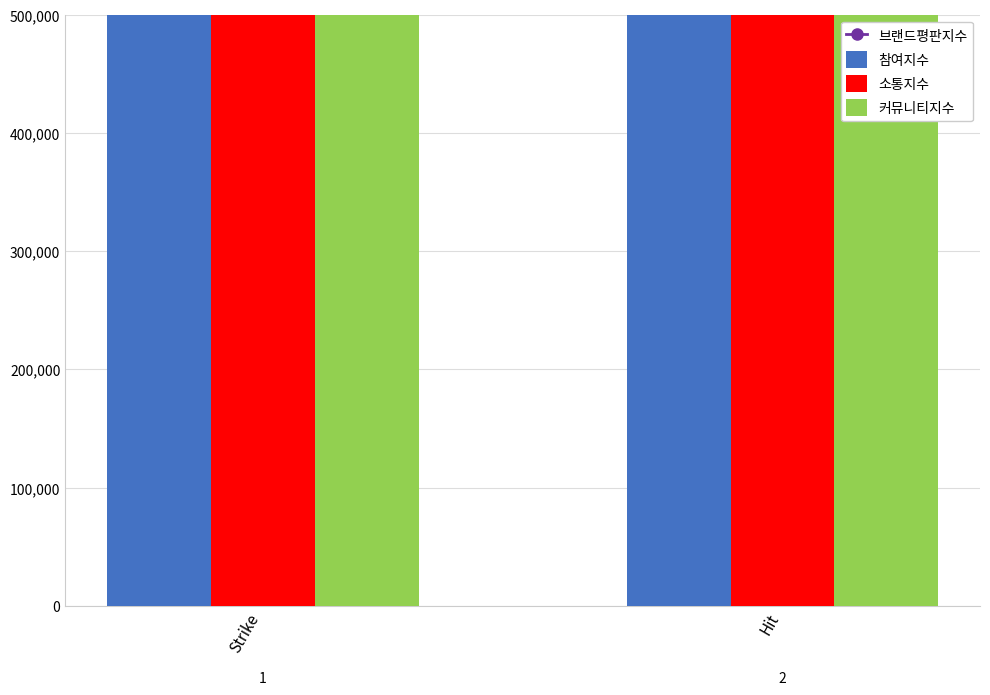

What is the label of the 2nd bar from the right?

Strike